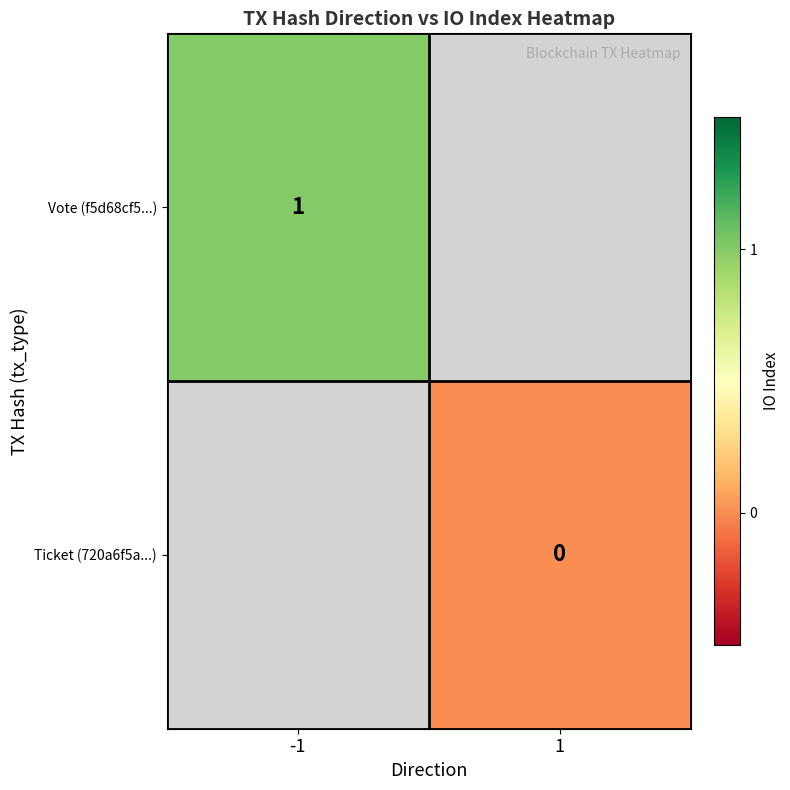

The value of Vote (f5d68cf5...) at -1 is 1. True or false?

True